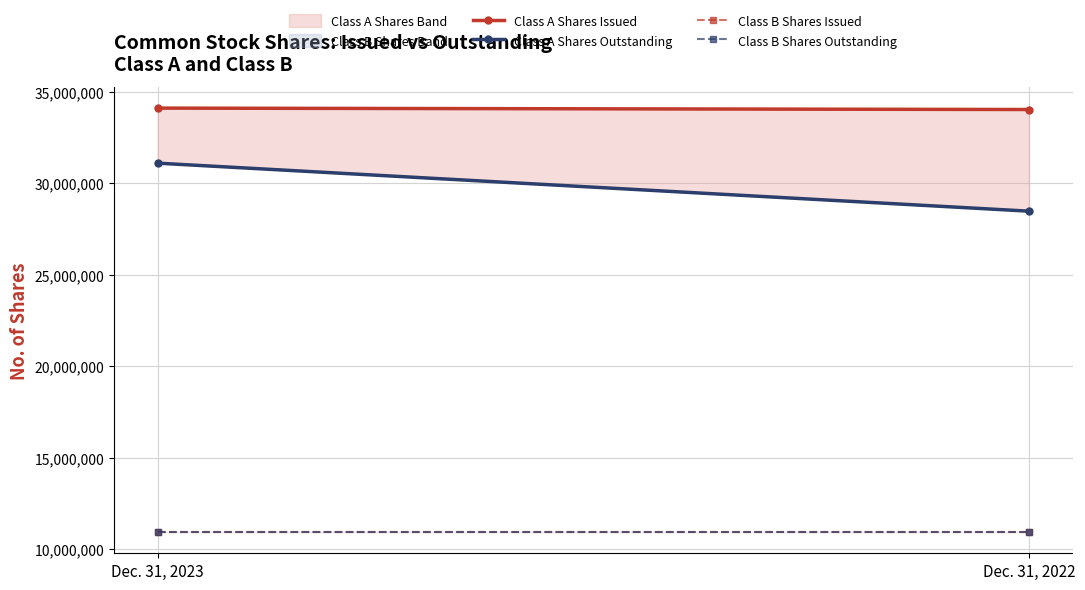

At which category is the sum across all series the highest?

Dec. 31, 2023